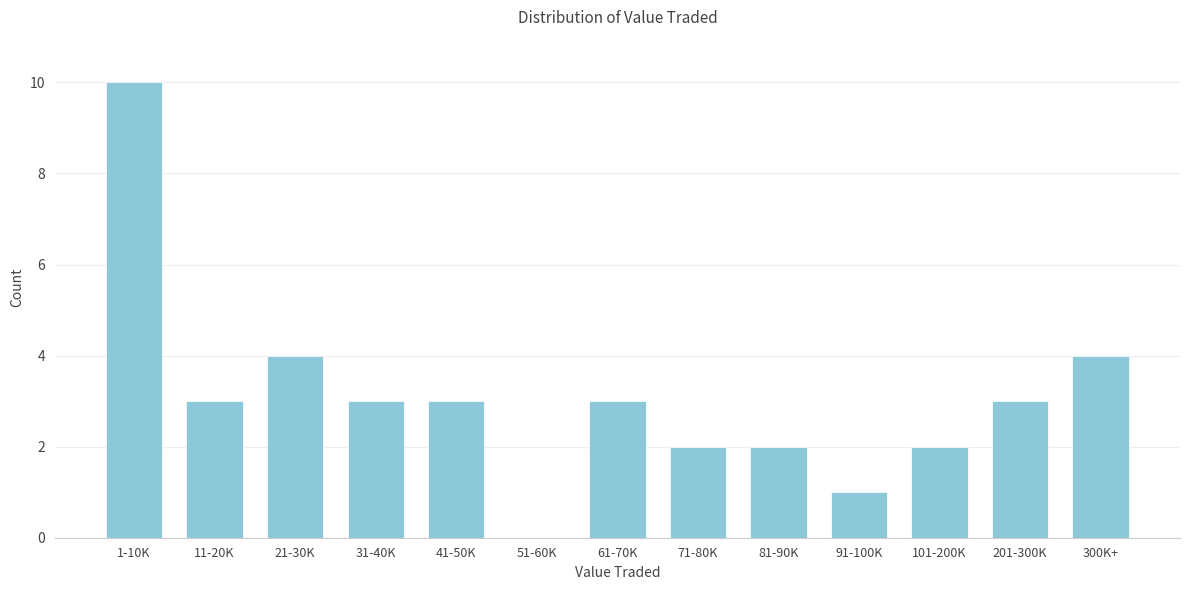

Reading right to left, list all the values displayed in this chart.

300K+=4	201-300K=3	101-200K=2	91-100K=1	81-90K=2	71-80K=2	61-70K=3	51-60K=0	41-50K=3	31-40K=3	21-30K=4	11-20K=3	1-10K=10